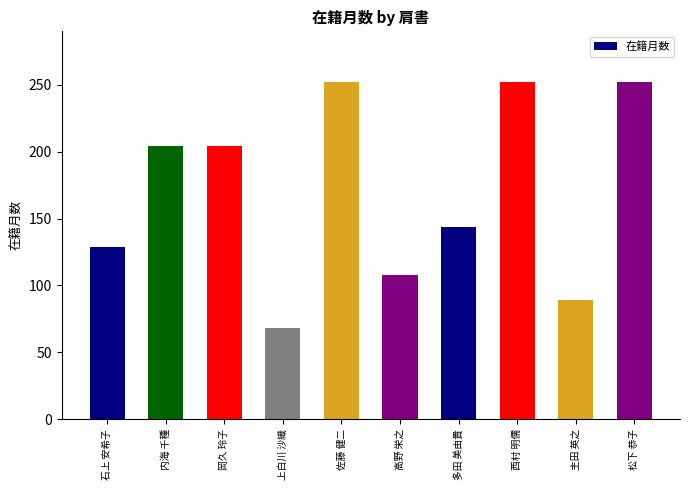

What is the ratio of the value at 岡久 玲子 to the value at 西村 明儒?

0.8